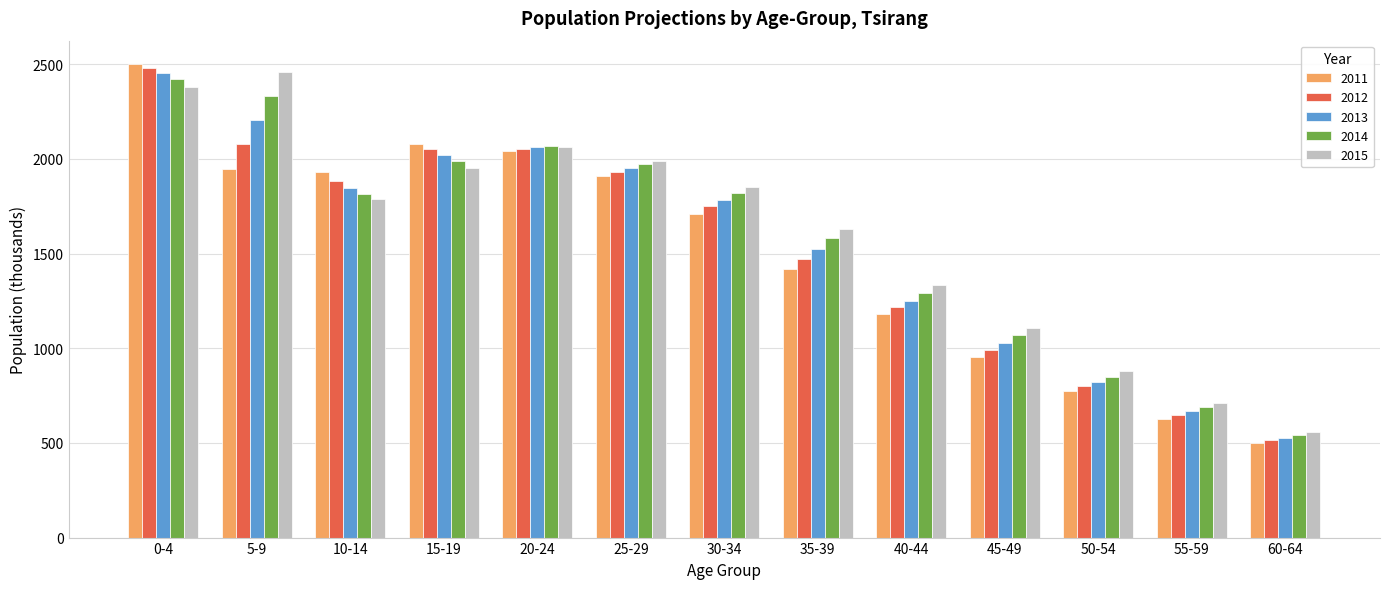

What is the sum of all 2012 values?

19864